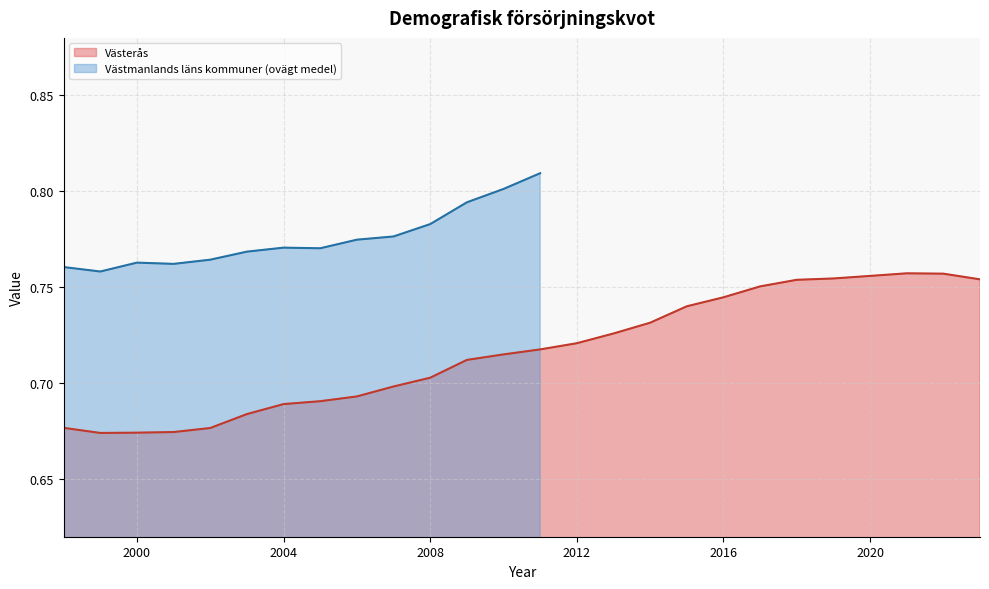

Does the chart display data point markers on the line(s)?

No